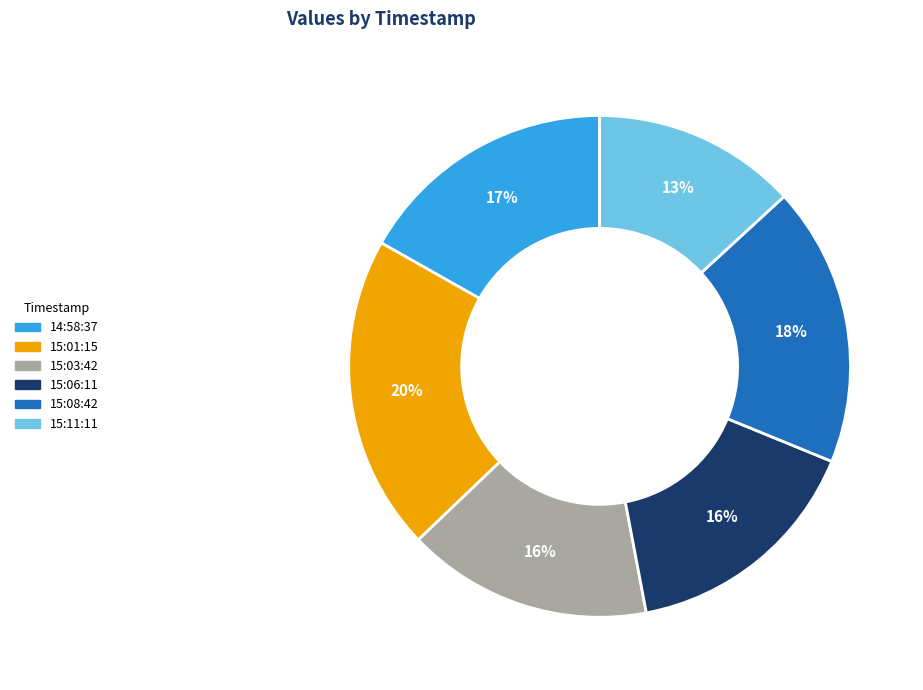

Is 15:06:11 the majority of the pie?

No